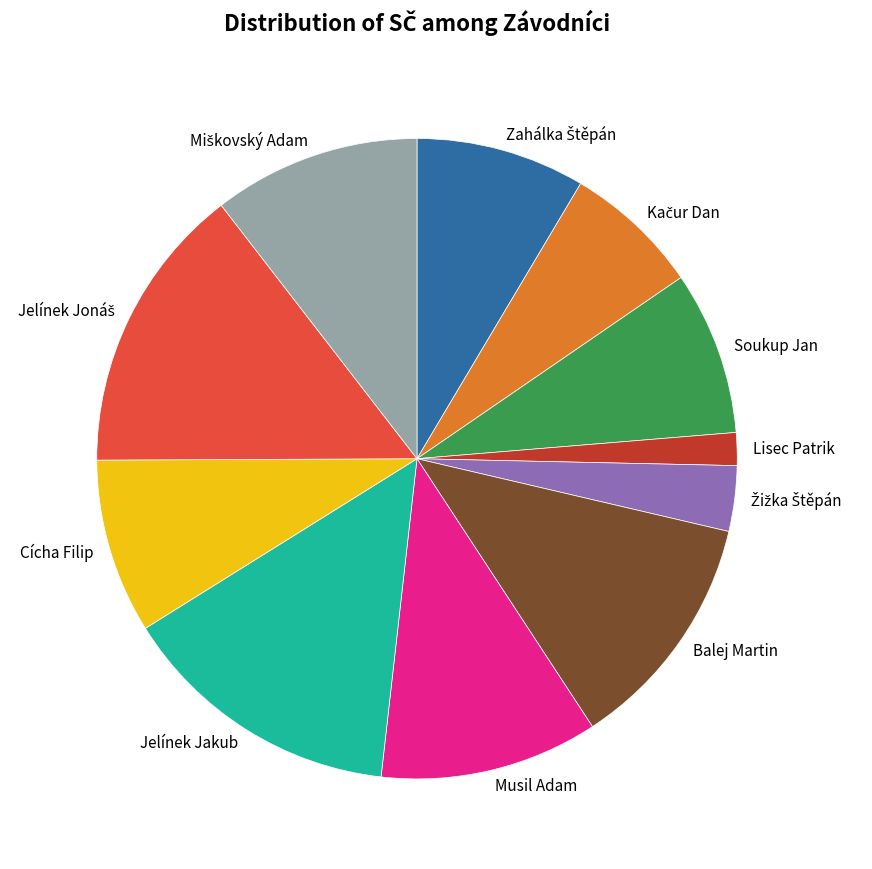

True or false: Soukup Jan accounts for 21% of the total.

False